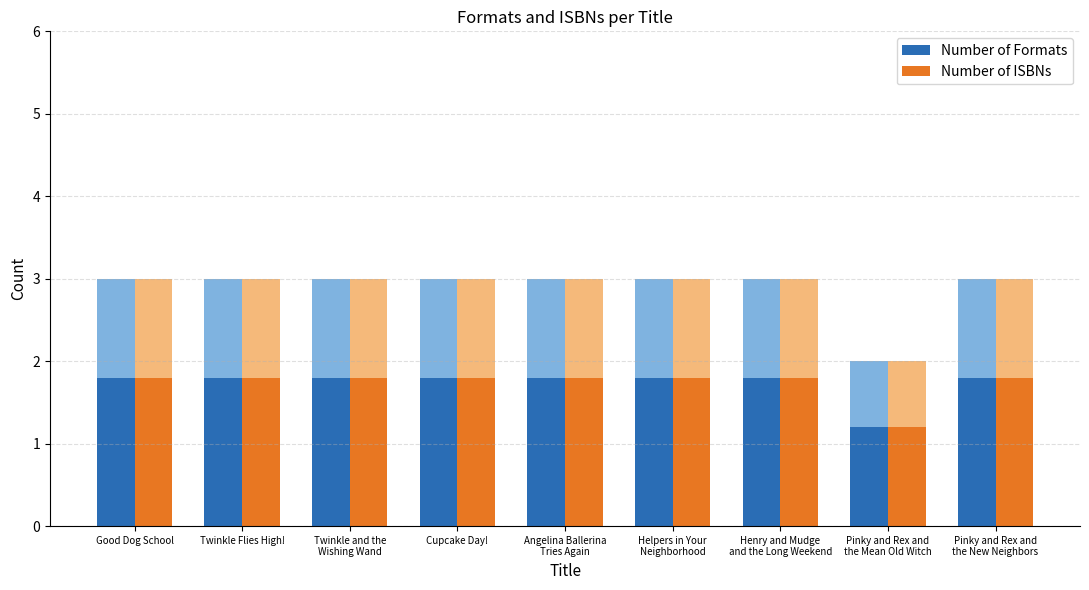

Reading left to right, list all the values displayed in this chart.

Number of Formats: Good Dog School=1.8	Twinkle Flies High!=1.8	Twinkle and the
Wishing Wand=1.8	Cupcake Day!=1.8	Angelina Ballerina
Tries Again=1.8	Helpers in Your
Neighborhood=1.8	Henry and Mudge
and the Long Weekend=1.8	Pinky and Rex and
the Mean Old Witch=1.2	Pinky and Rex and
the New Neighbors=1.8
Number of ISBNs: Good Dog School=1.8	Twinkle Flies High!=1.8	Twinkle and the
Wishing Wand=1.8	Cupcake Day!=1.8	Angelina Ballerina
Tries Again=1.8	Helpers in Your
Neighborhood=1.8	Henry and Mudge
and the Long Weekend=1.8	Pinky and Rex and
the Mean Old Witch=1.2	Pinky and Rex and
the New Neighbors=1.8